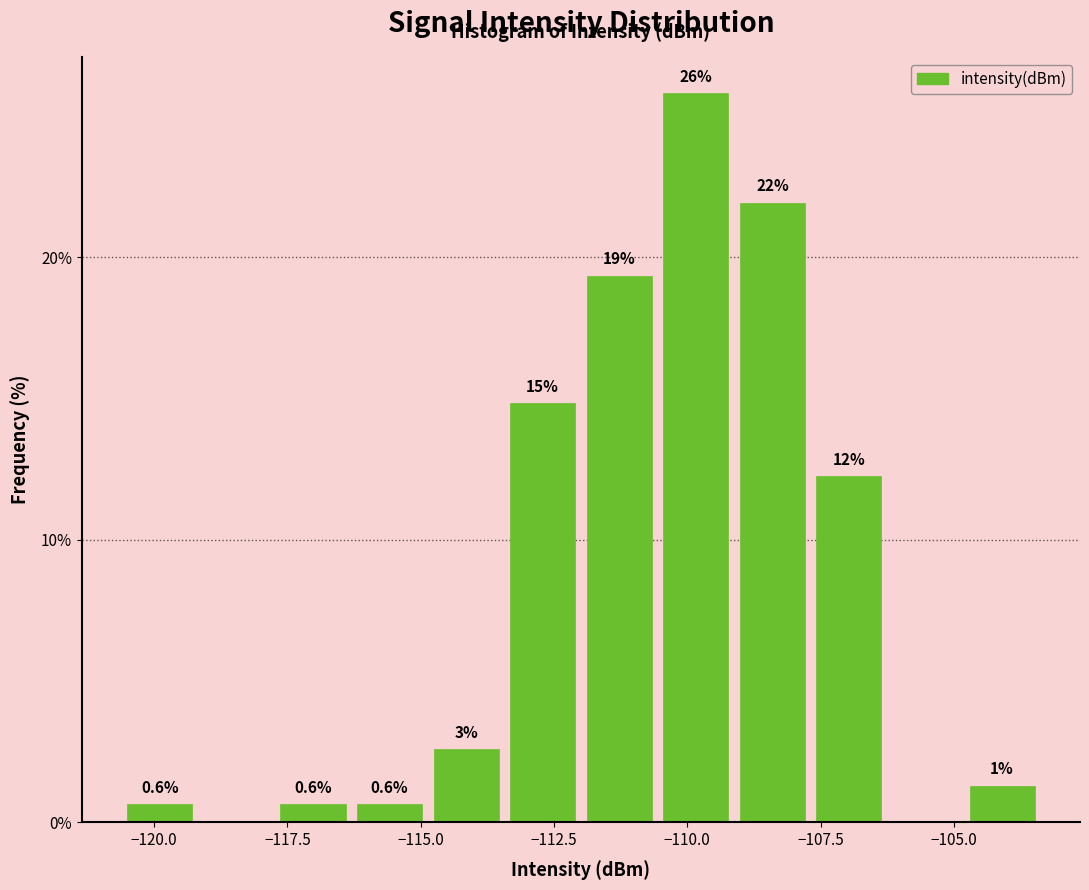

Around what value on the x-axis is the tallest bar? Give the approximate position of its centre, as read against the axis.

-110.0